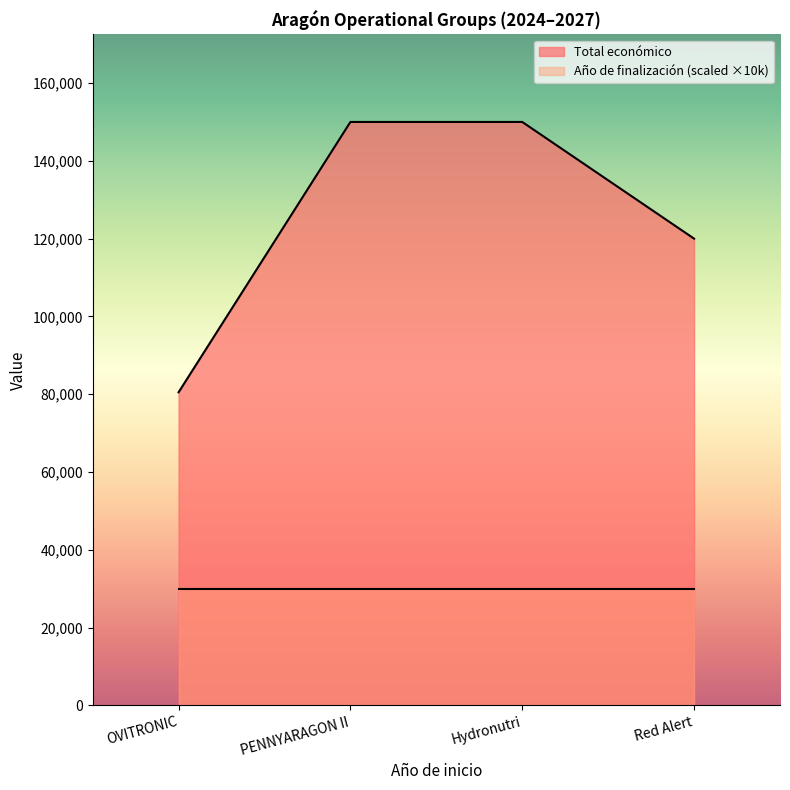

What is the change in value from OVITRONIC to PENNYARAGON II?

+69502